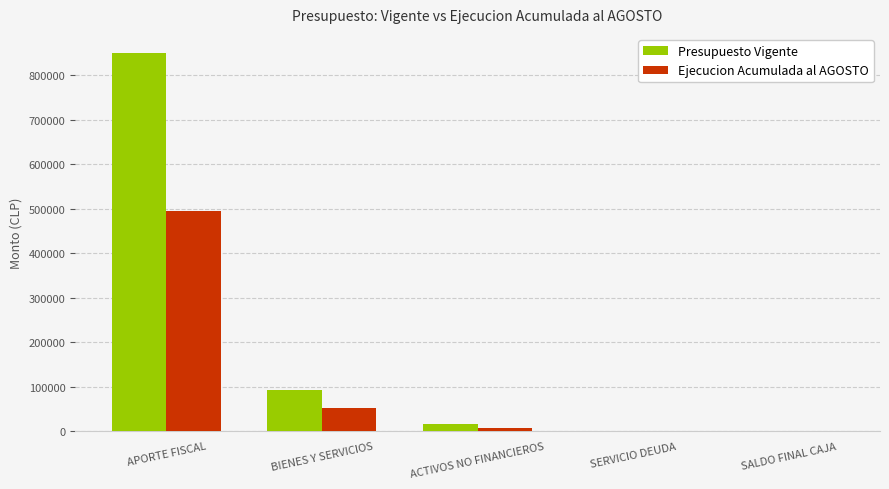

Are the bars grouped side by side (vs. stacked)?

Yes